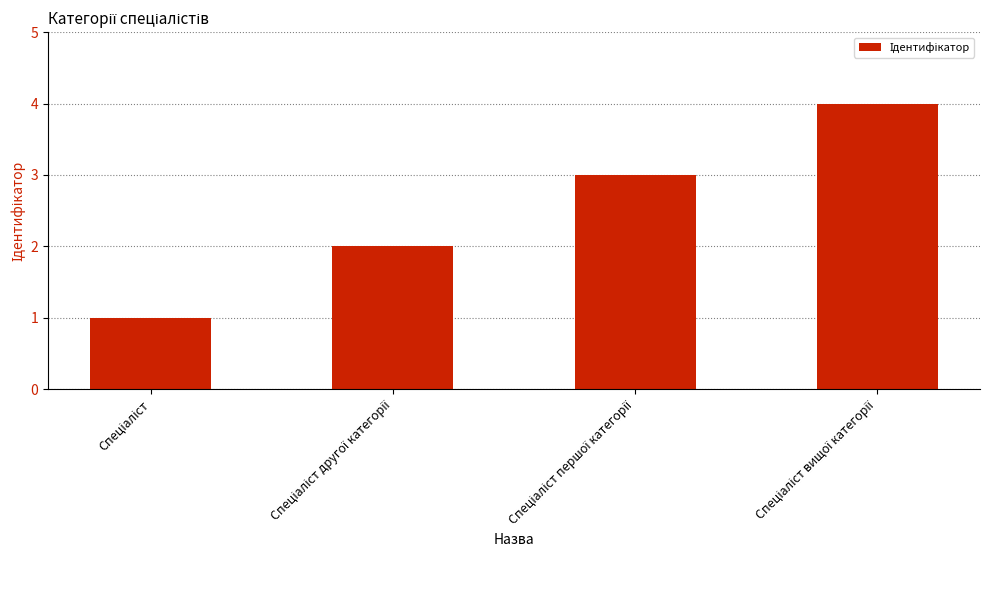

Are the bars grouped side by side (vs. stacked)?

No